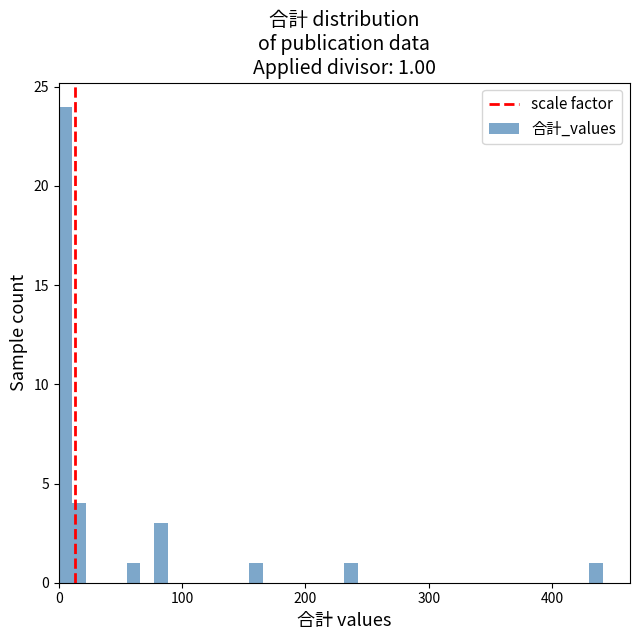

Around what value on the x-axis is the tallest bar? Give the approximate position of its centre, as read against the axis.

10